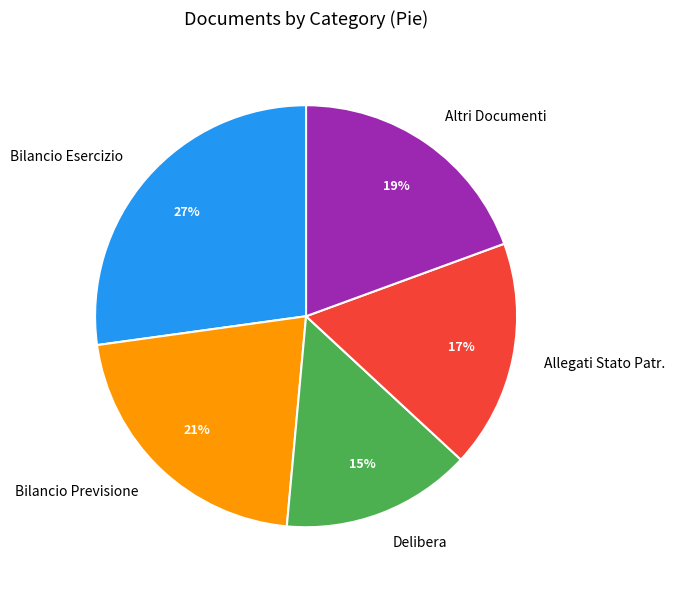

Is the sum of Allegati Stato Patr. and Delibera greater than half?

No